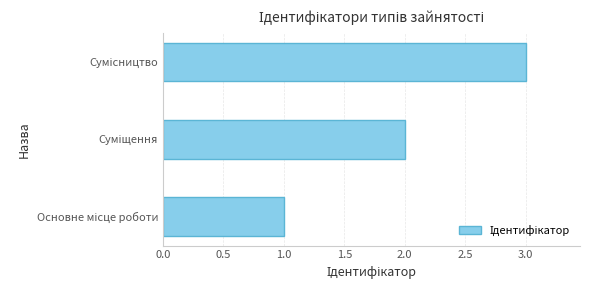

What is the difference between the maximum and minimum values?

2